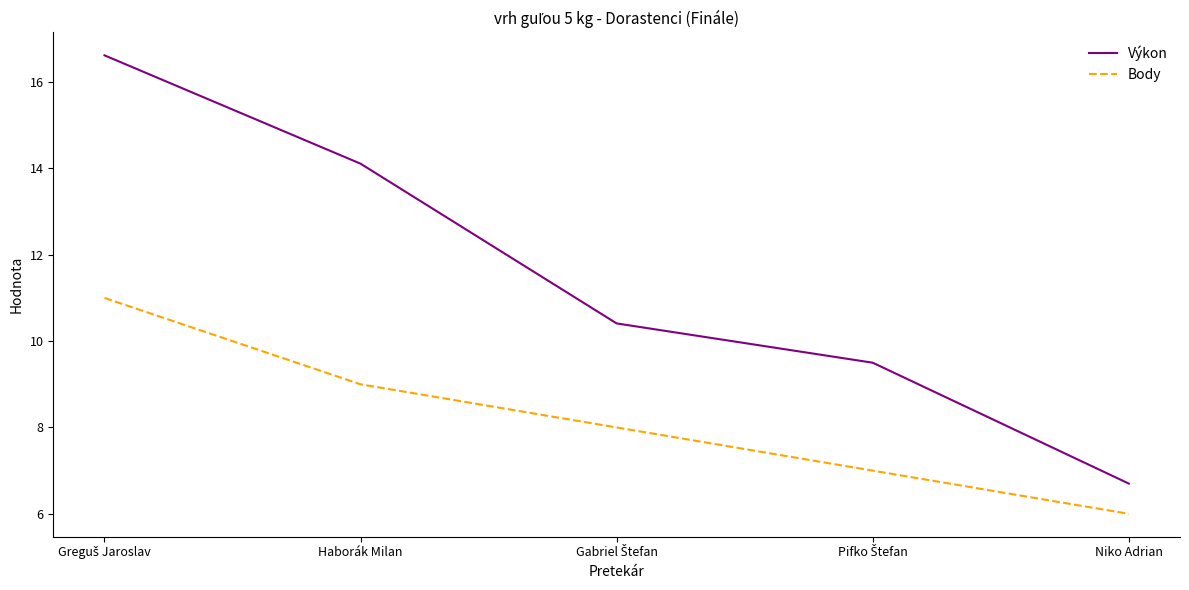

Which series has the widest spread of values?

Výkon